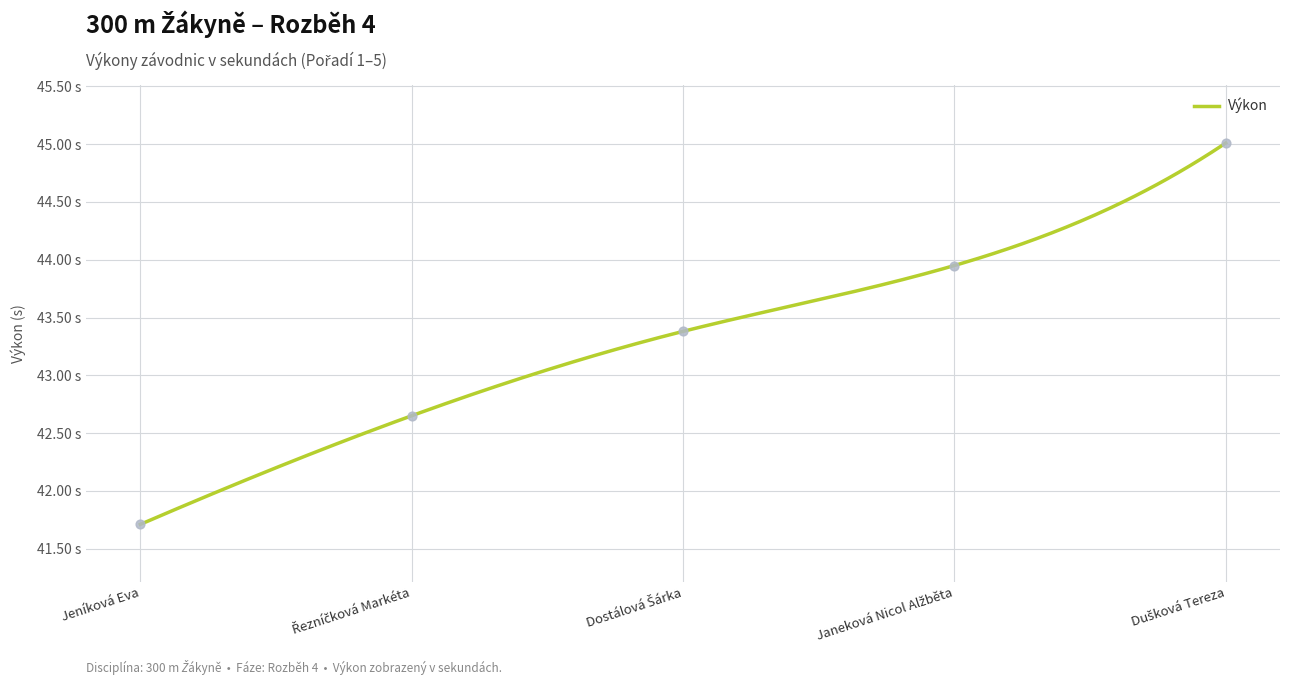

Approximately how many times larger is the value at Dušková Tereza compared to Řezníčková Markéta?

1.1